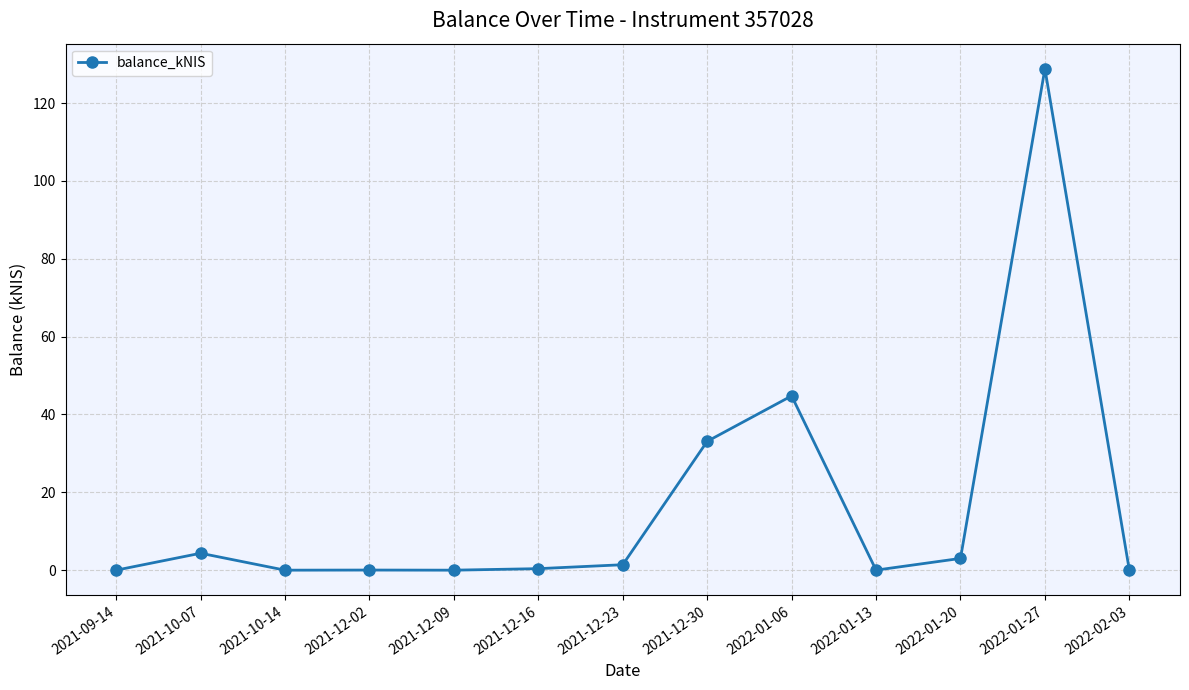

Which label corresponds to the largest value in the chart?

2022-01-27